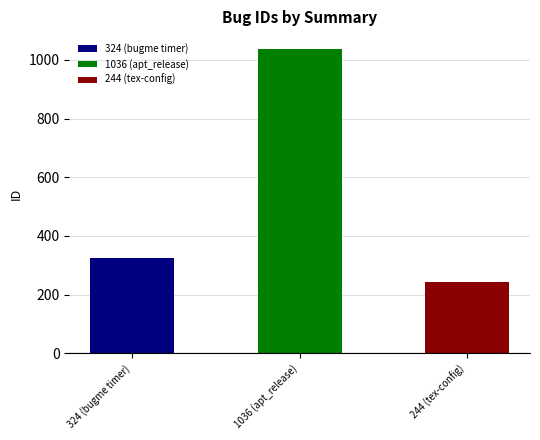

Reading left to right, transcribe all the data shown in this chart.

324	1036	244